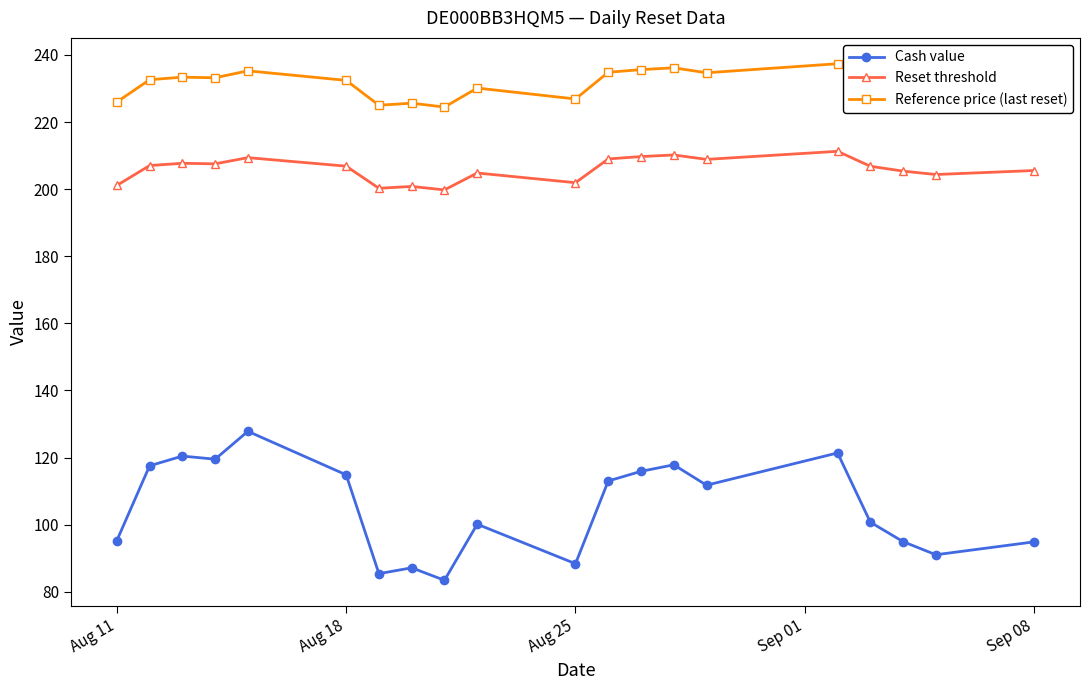

True or false: Cash value and Reset threshold intersect in this chart.

False